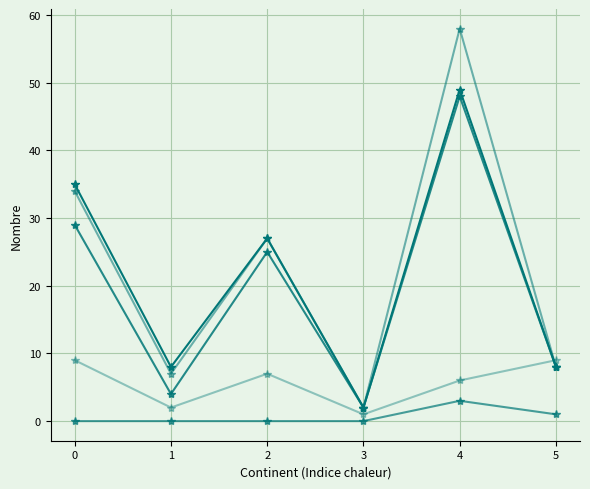

What is the spread (max minus min) of values at 4?

55